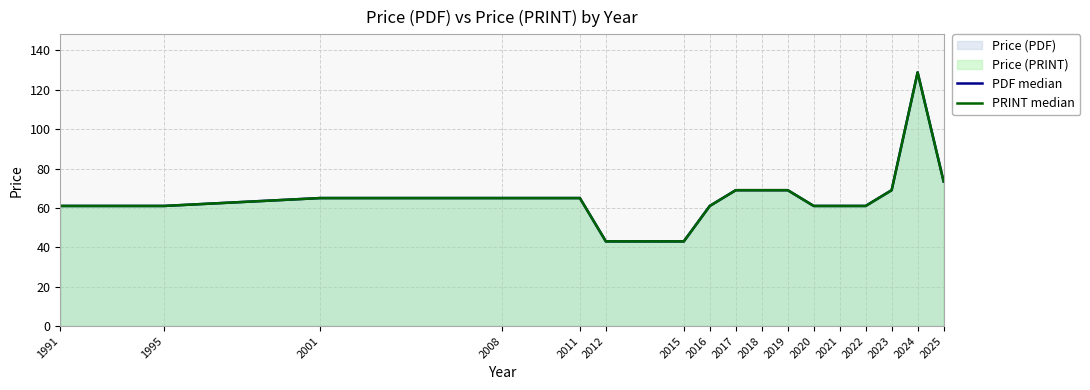

True or false: PDF median has more than 0 interior local peaks.

True